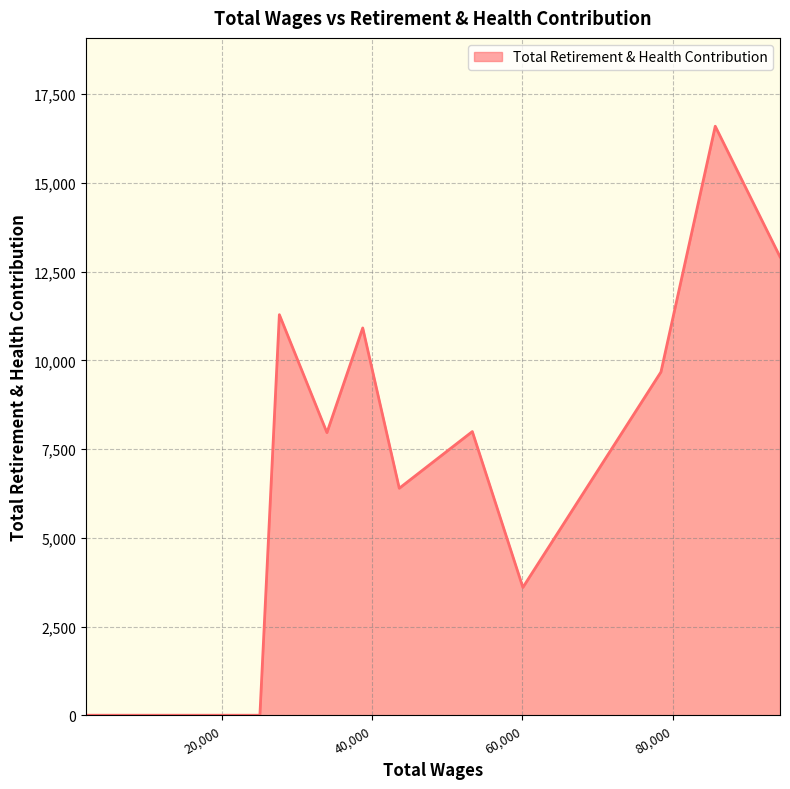

What is the greatest value displayed?

16599